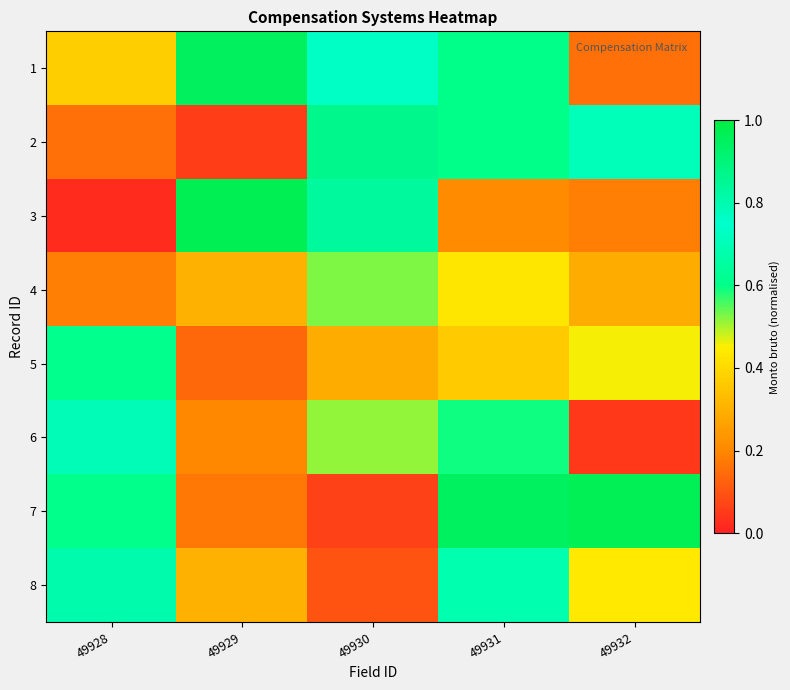

How many distinct data groups are displayed?

8